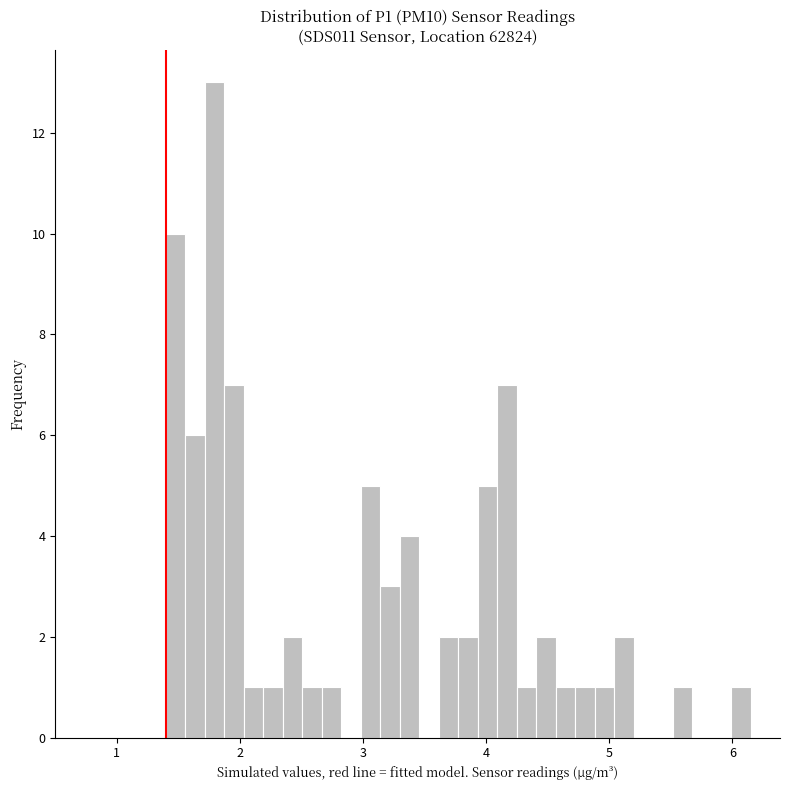

Read against the x-axis, roughly where is the centre of the tallest bar?

1.8